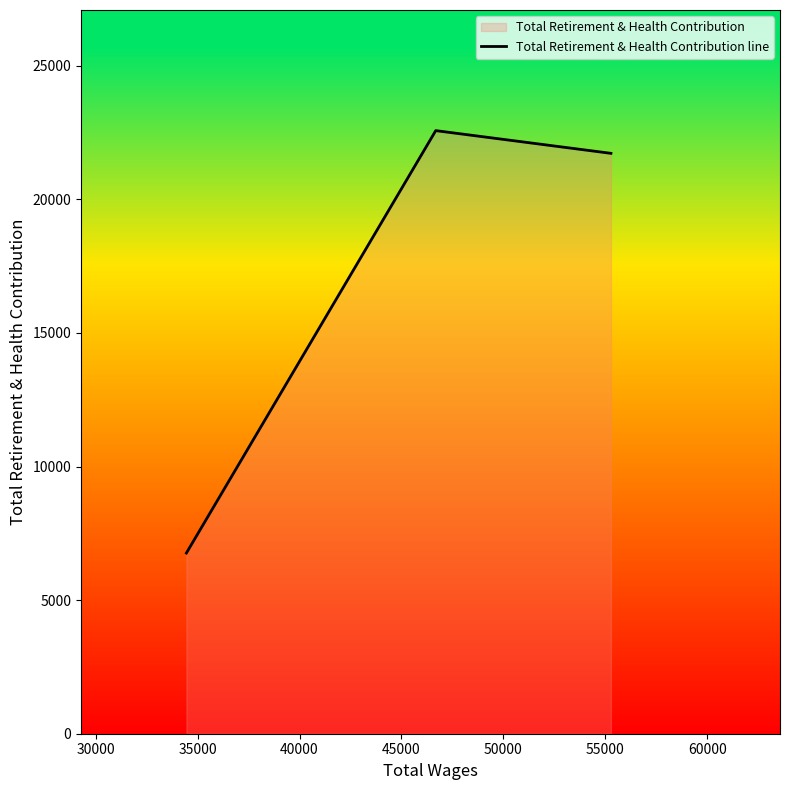

Count the number of categories in the chart.

3